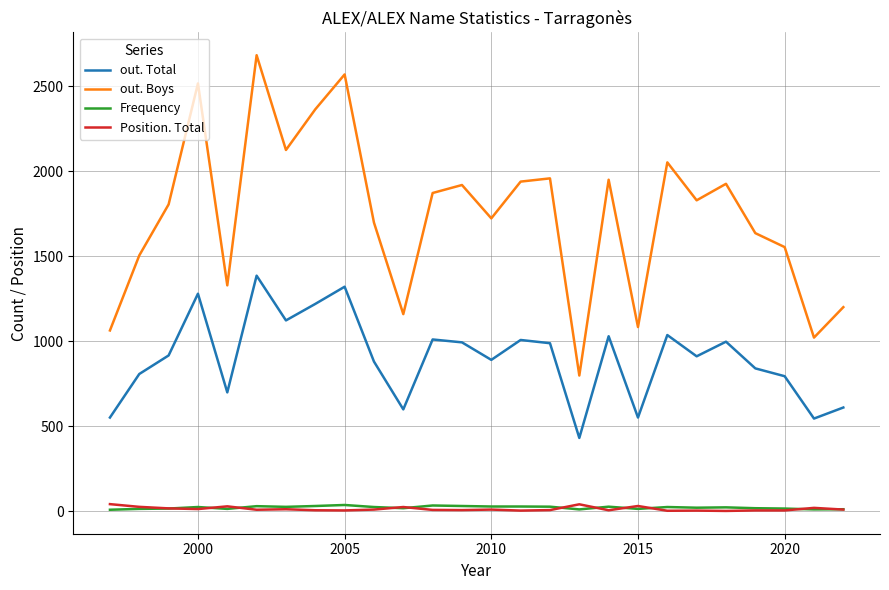

True or false: Position. Total and out. Boys intersect in this chart.

False